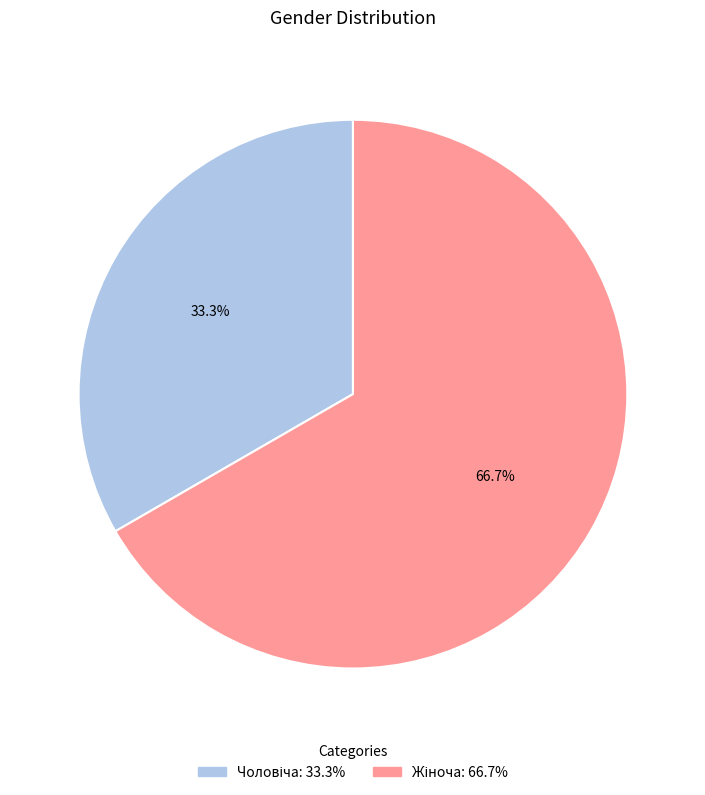

Is there a majority slice in this chart?

Yes